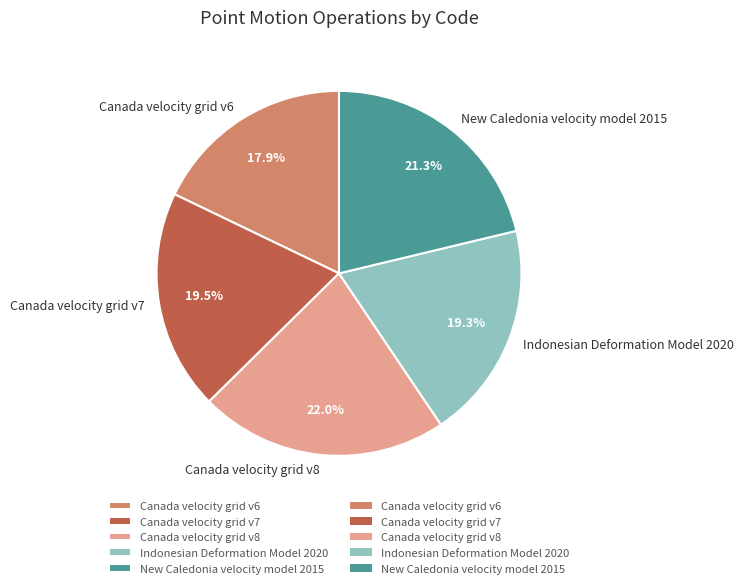

Between Canada velocity grid v6 and New Caledonia velocity model 2015, which is larger?

New Caledonia velocity model 2015